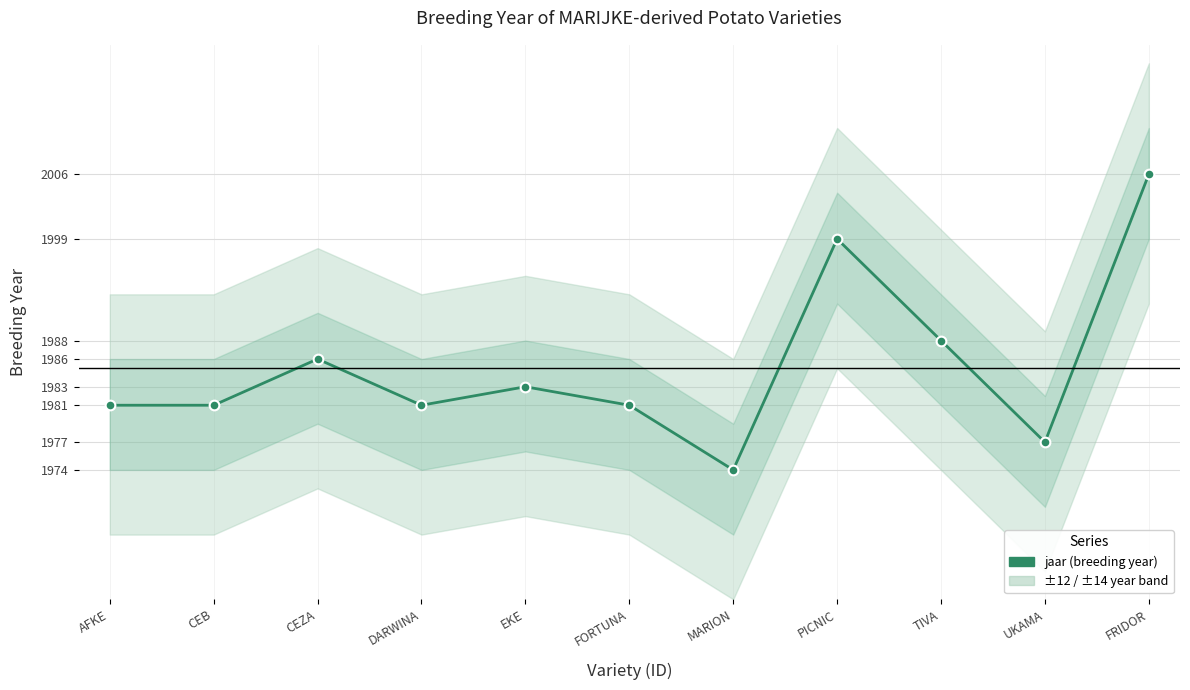

List the labels in order of value, smallest first.

MARION, UKAMA, AFKE, CEB, DARWINA, FORTUNA, EKE, CEZA, TIVA, PICNIC, FRIDOR